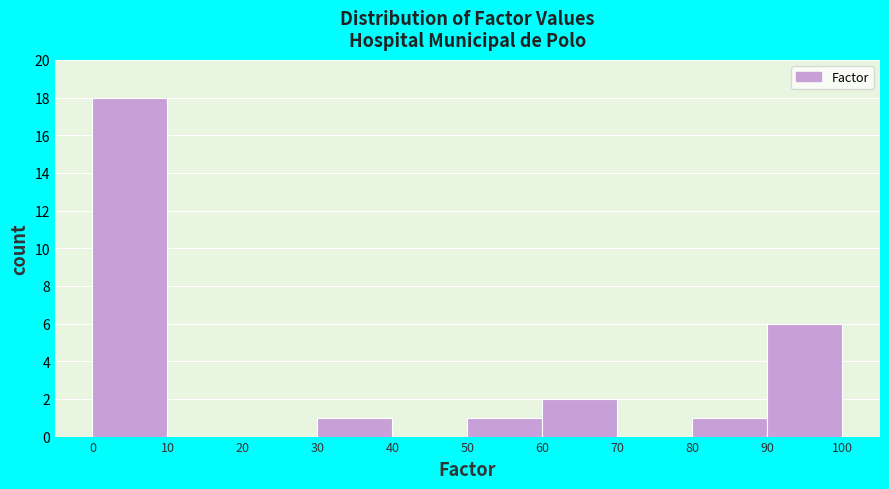

Reading left to right, transcribe this chart: for each bar, give the range it covers on the x-axis and its height. The values are not printed on the chart, so give them approximately, as read against the axis.

0 to 10: 18
10 to 20: 0
20 to 30: 0
30 to 40: 1
40 to 50: 0
50 to 60: 1
60 to 70: 2
70 to 80: 0
80 to 90: 1
90 to 100: 6